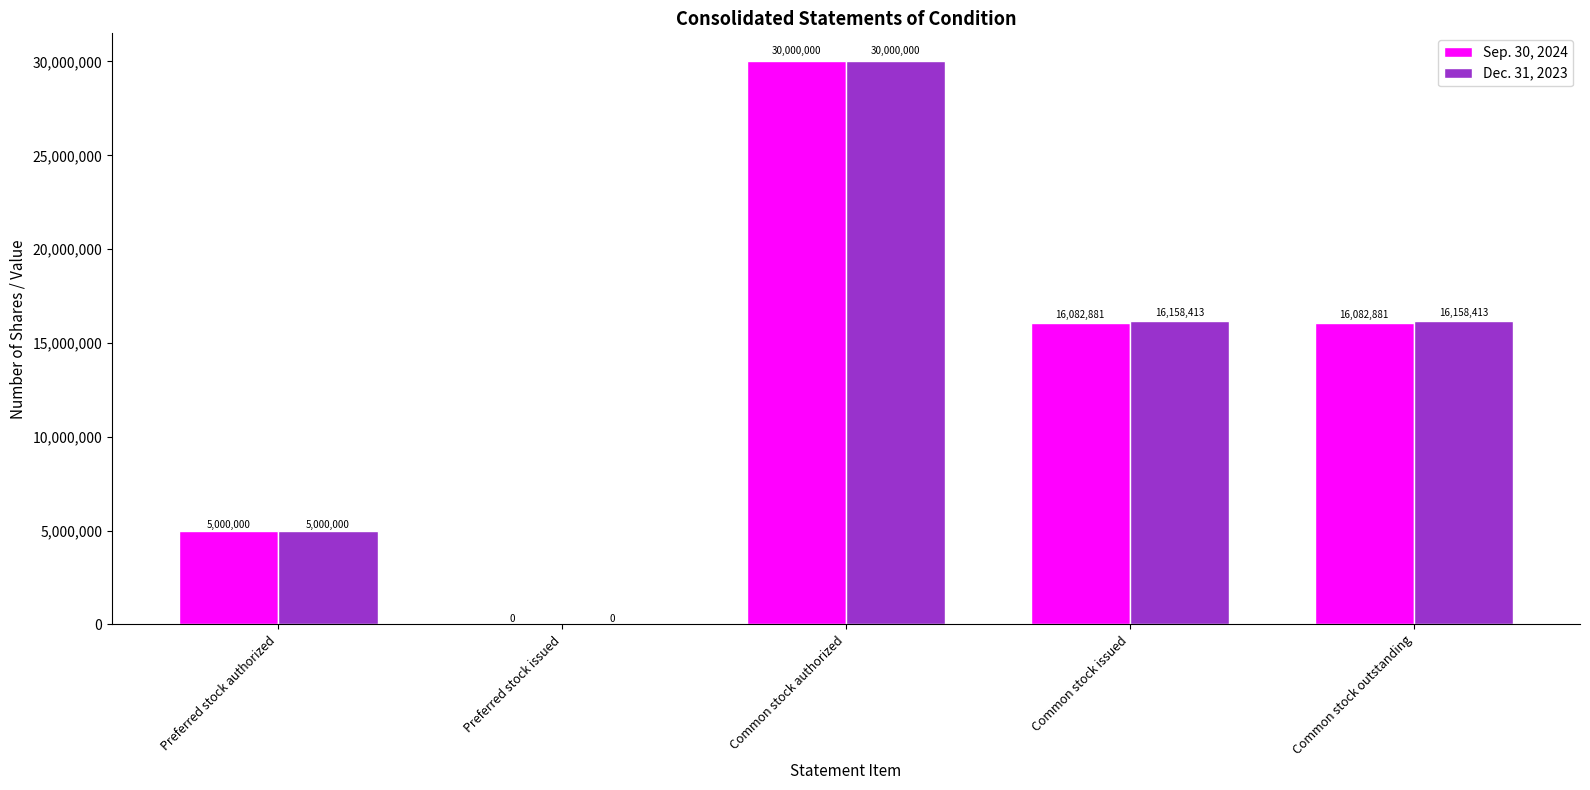

Reading left to right, extract all data points from this chart.

Sep. 30, 2024: Preferred stock authorized=5000000	Preferred stock issued=0	Common stock authorized=30000000	Common stock issued=16082881	Common stock outstanding=16082881
Dec. 31, 2023: Preferred stock authorized=5000000	Preferred stock issued=0	Common stock authorized=30000000	Common stock issued=16158413	Common stock outstanding=16158413